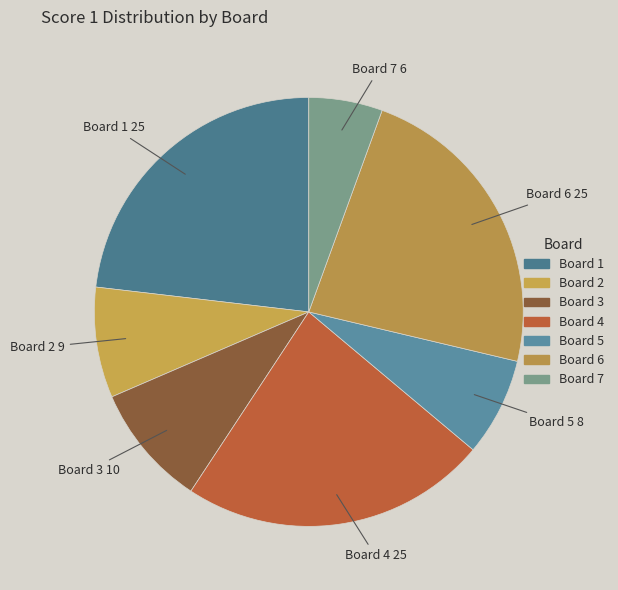

How many segments does this pie chart have?

7